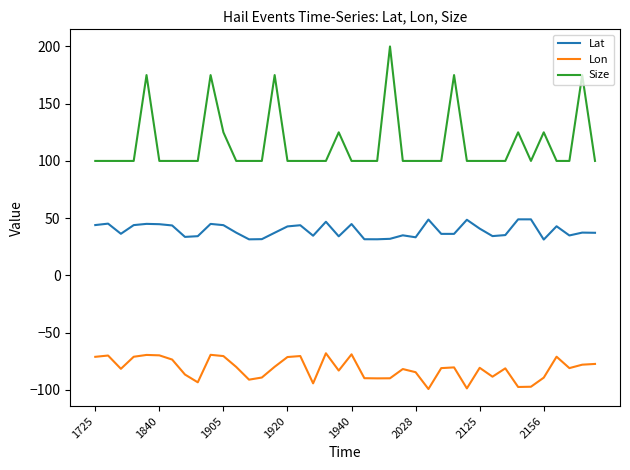

List the series in order of their peak value, lowest first.

Lon, Lat, Size